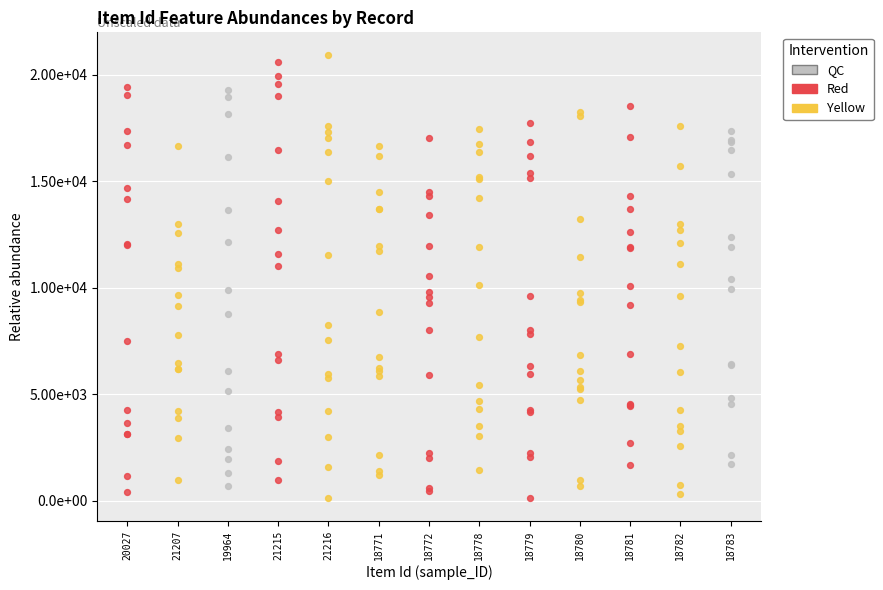

What are all the series names shown in the legend?

Red, Yellow, QC